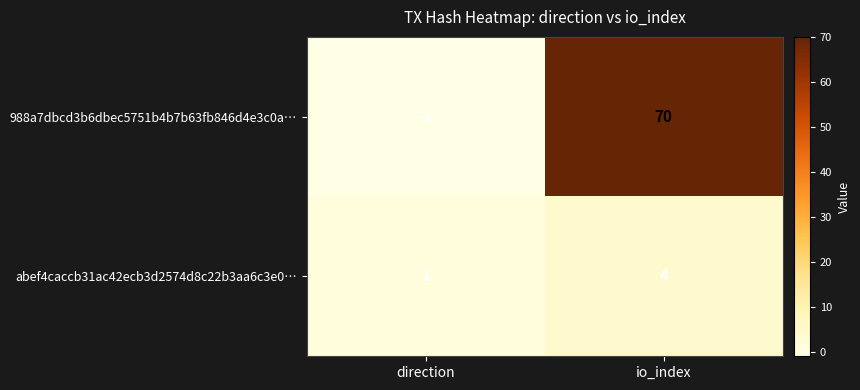

What value does the abef4caccb31ac42ecb3d2574d8c22b3aa6c3e0… series have at io_index?

4